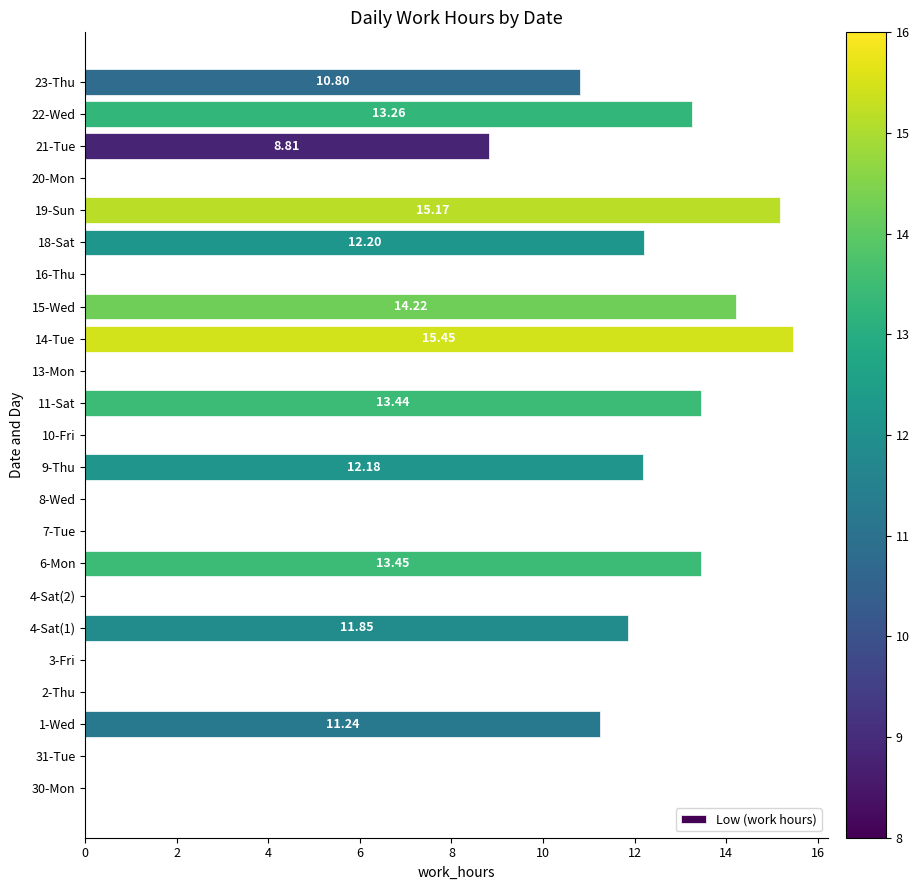

What is the sum of all values?

152.1